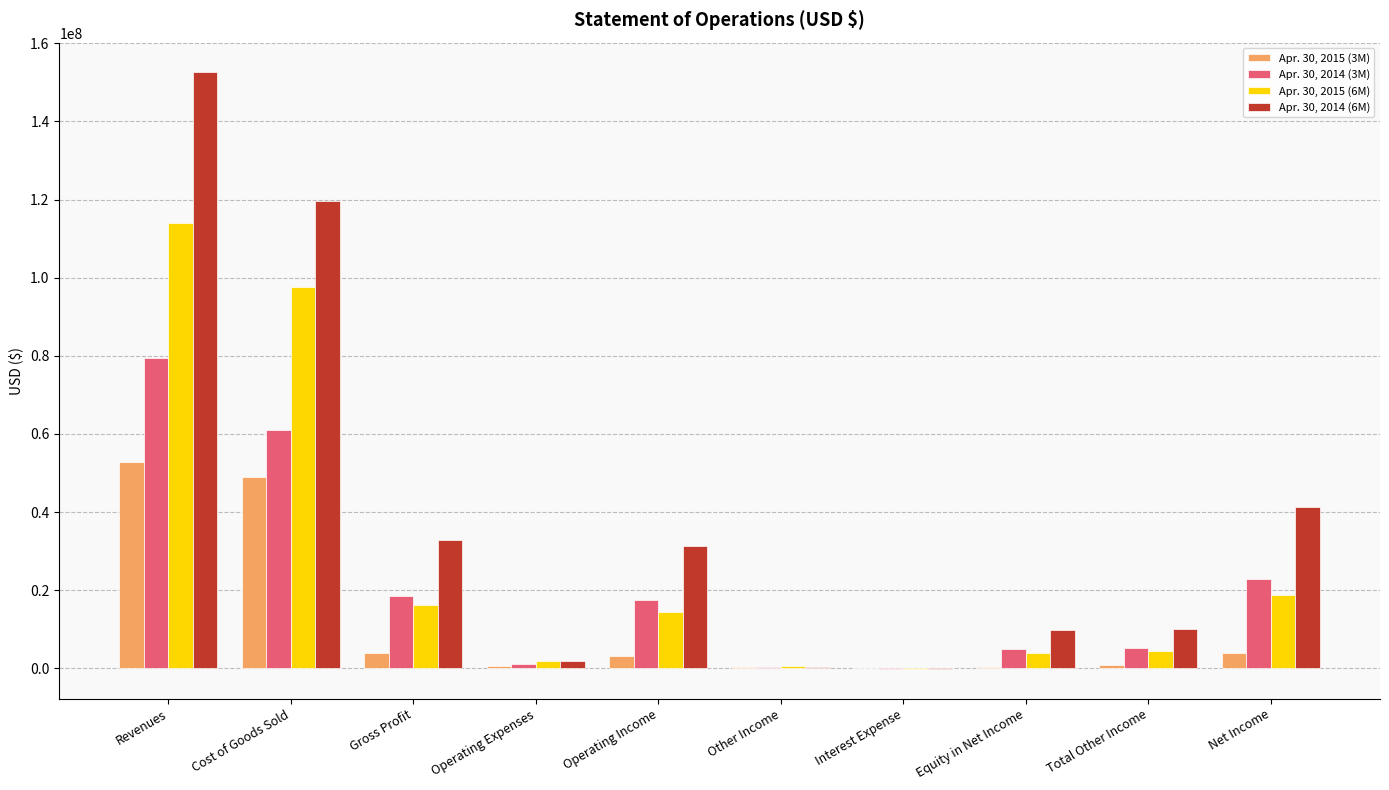

Which series has the largest total across all categories?

Apr. 30, 2014 (6M)